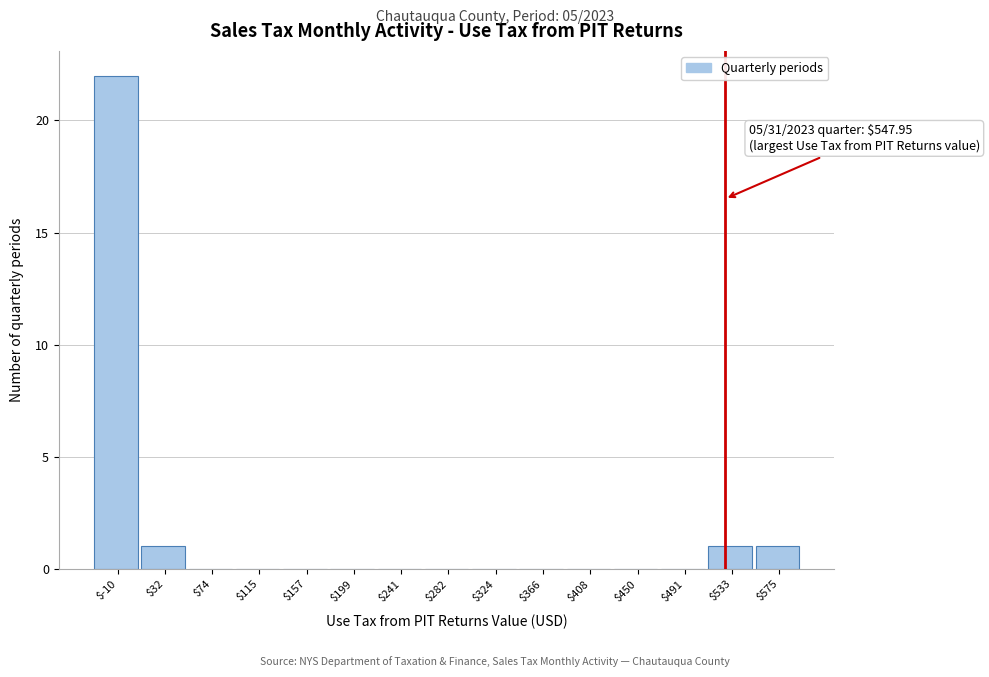

What is the sum of all values?

25